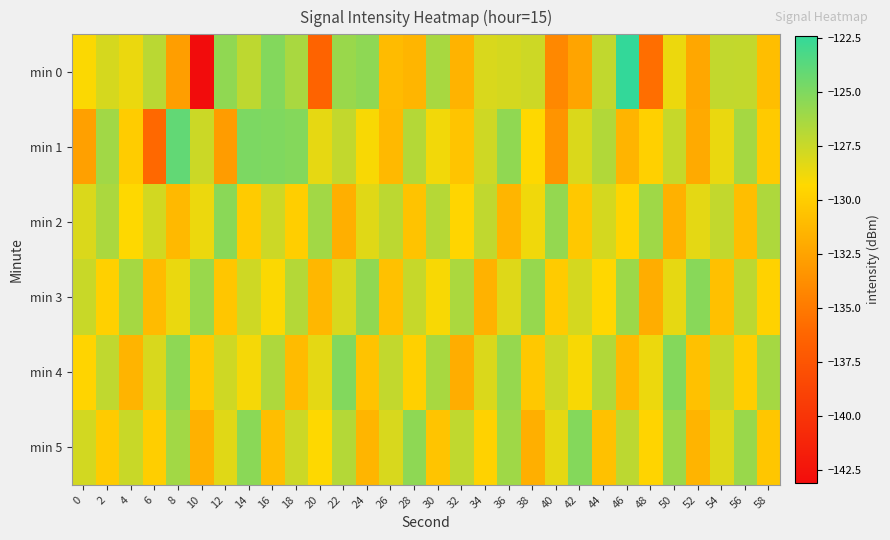

What is the greatest value displayed?

-122.4